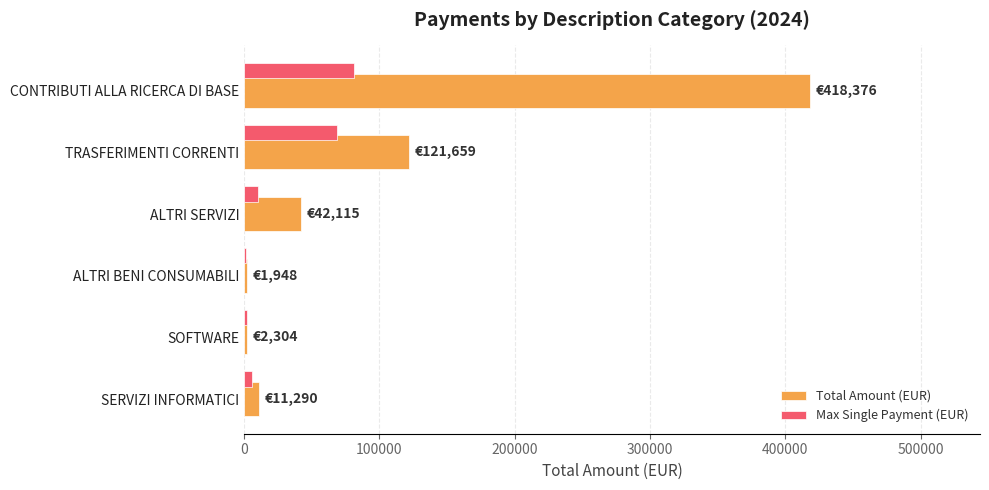

Between TRASFERIMENTI CORRENTI and SERVIZI INFORMATICI, which series saw the biggest shift?

Total Amount (EUR)